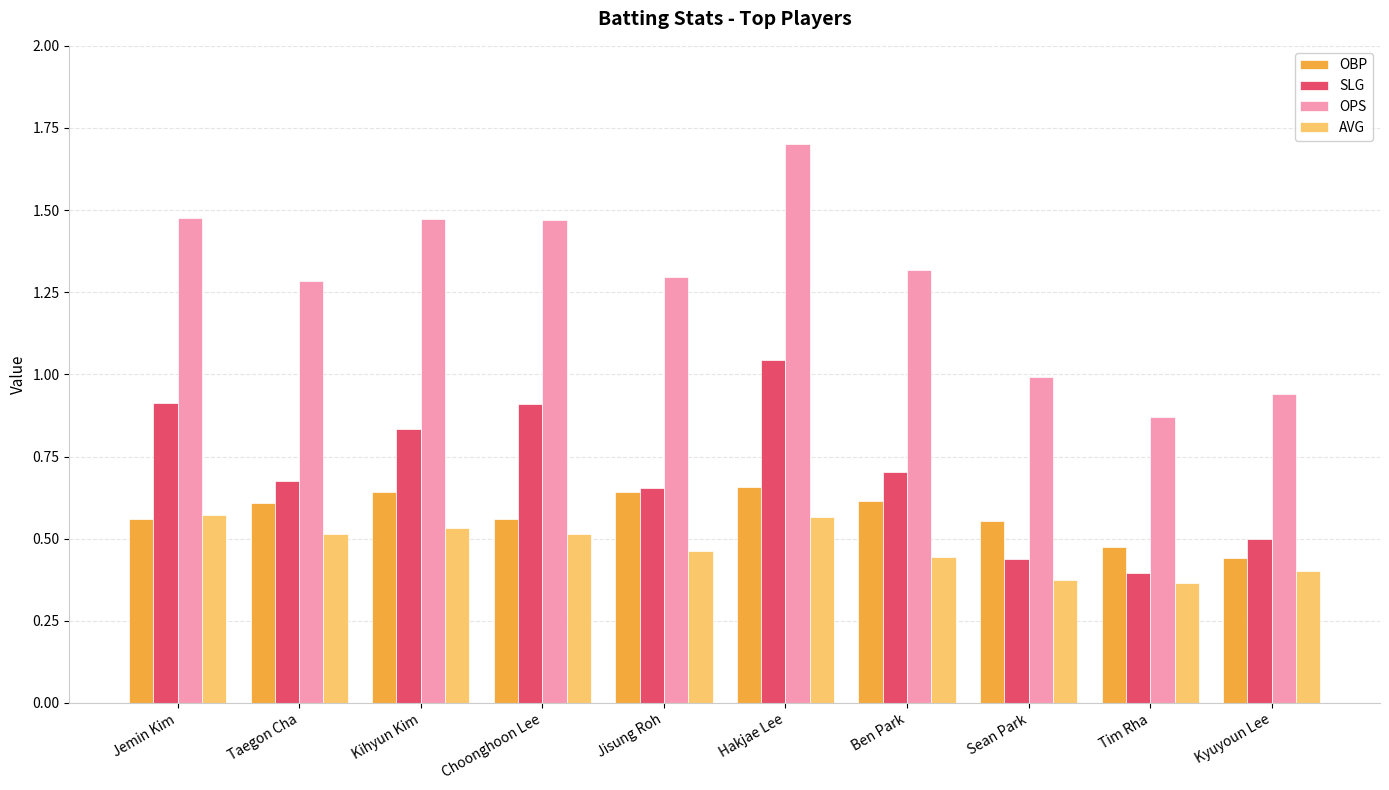

At which category is the sum across all series the highest?

Hakjae Lee